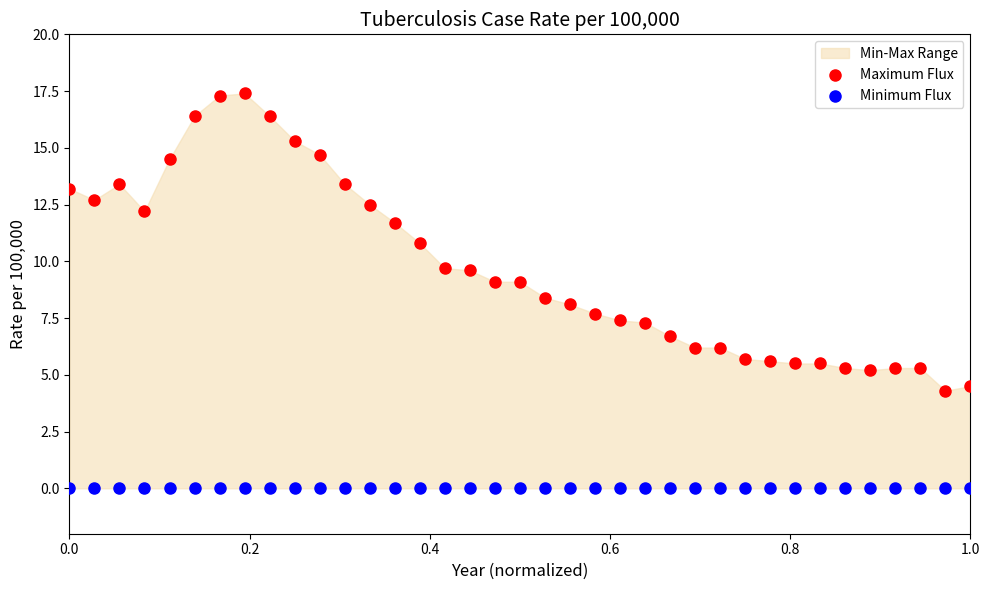

Which series contains the lowest Y value?

Minimum Flux